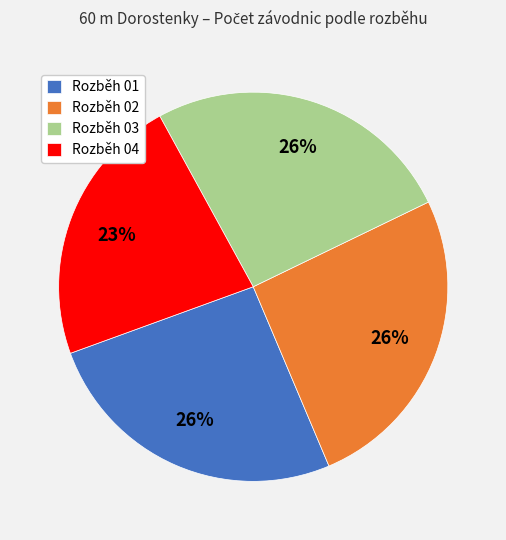

Count the number of slices in the pie.

4